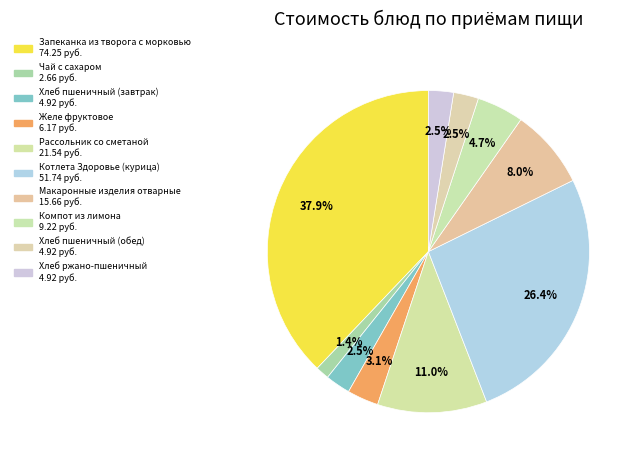

True or false: Желе фруктовое accounts for 18% of the total.

False